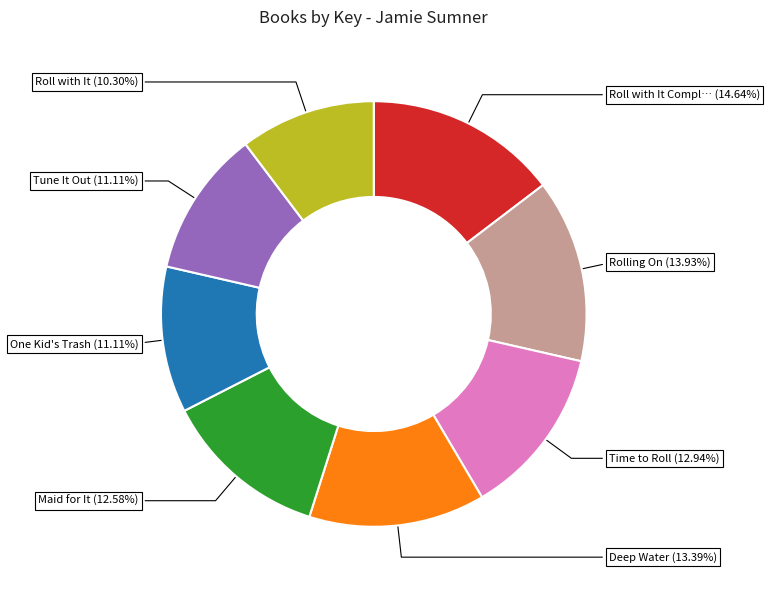

Does any single category account for the majority?

No